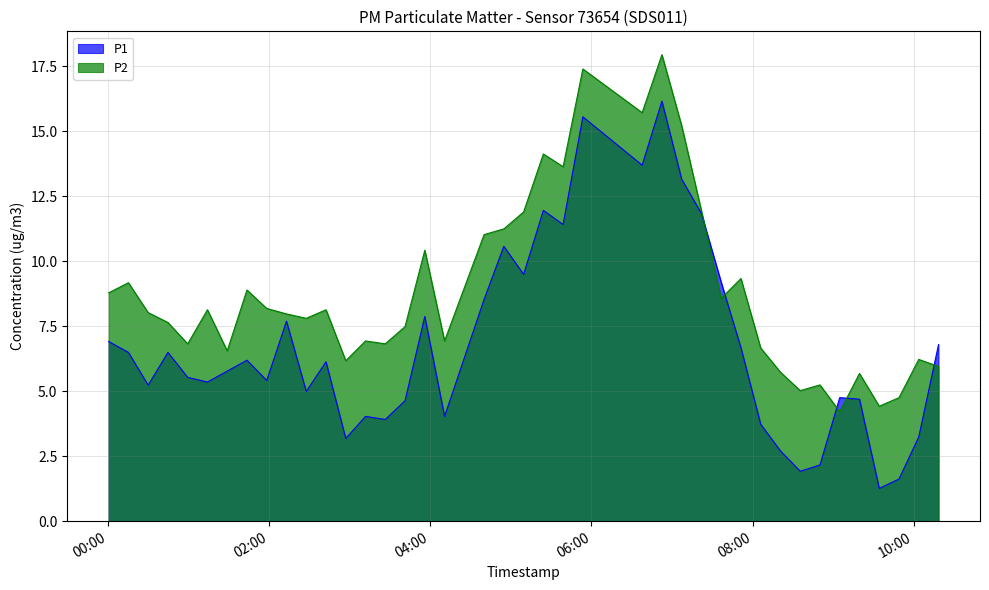

Does the chart have visible grid lines?

Yes